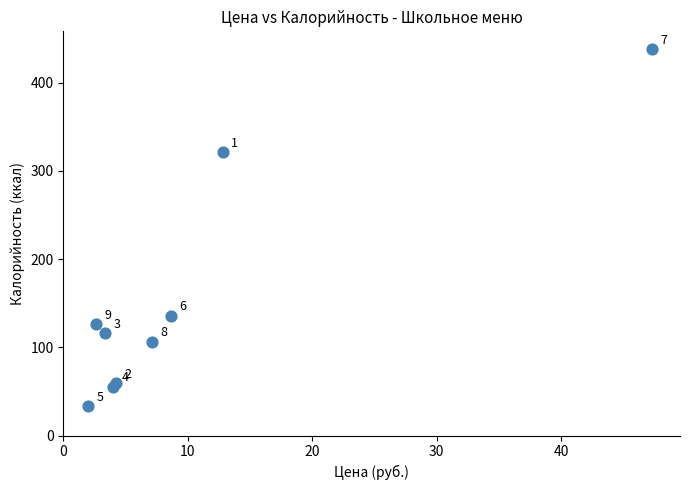

What Y value in the scatter plot is closest to 235?

321